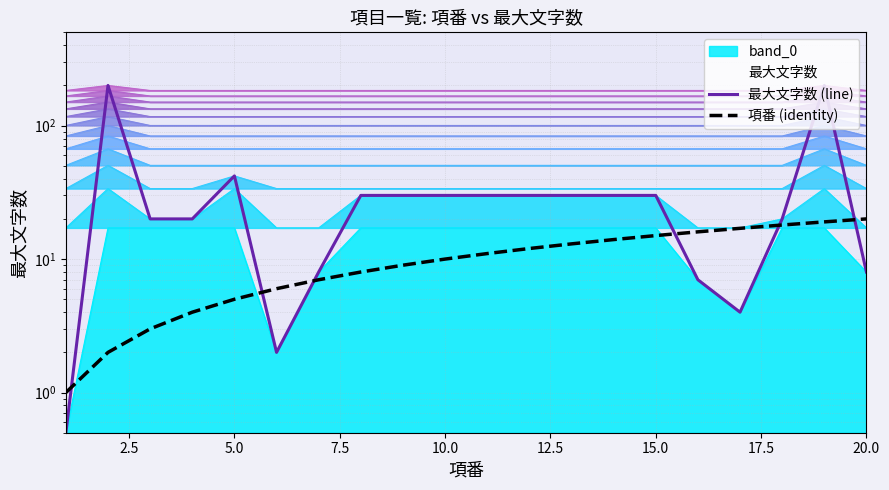

True or false: 最大文字数 (line) and 項番 (identity) intersect in this chart.

True